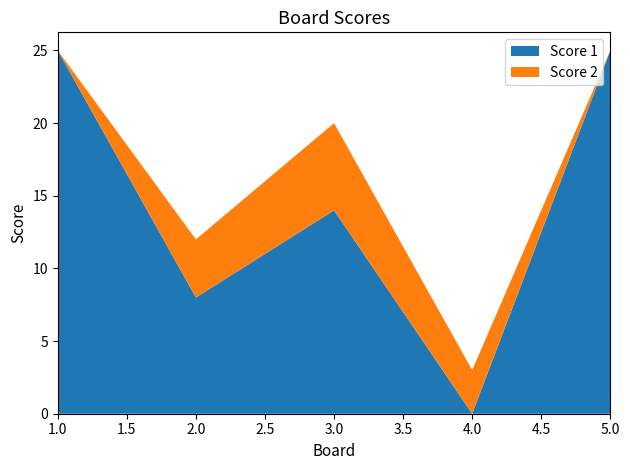

Reading left to right, extract all data points from this chart.

Score 1: 1=25	2=8	3=14	4=0	5=25
Score 2: 1=0	2=4	3=6	4=3	5=0